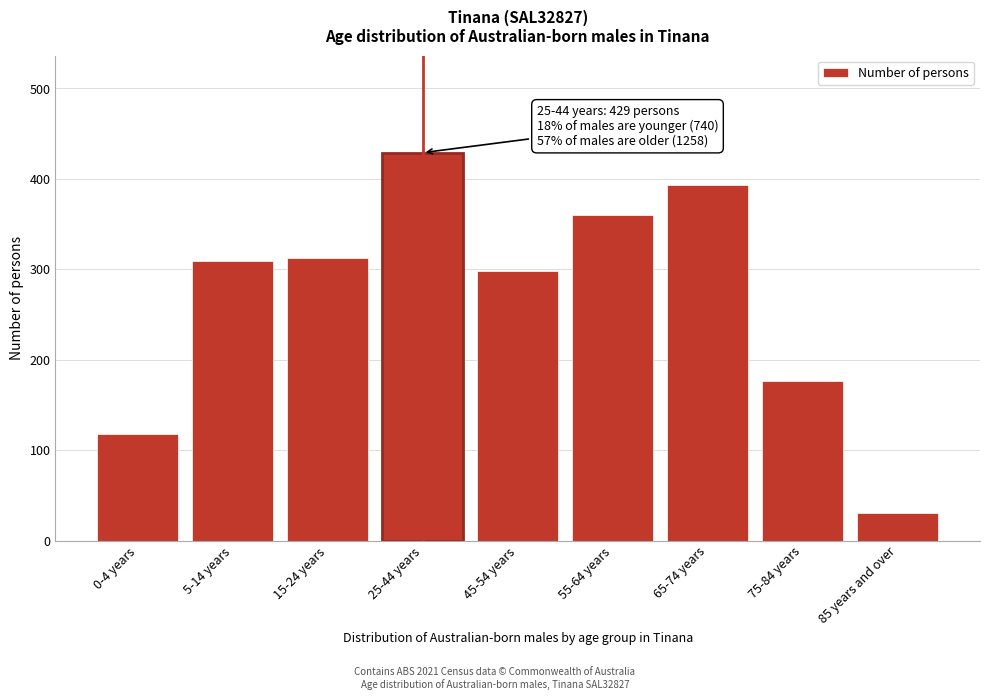

Reading right to left, list all the values displayed in this chart.

30	177	393	360	298	429	313	309	118